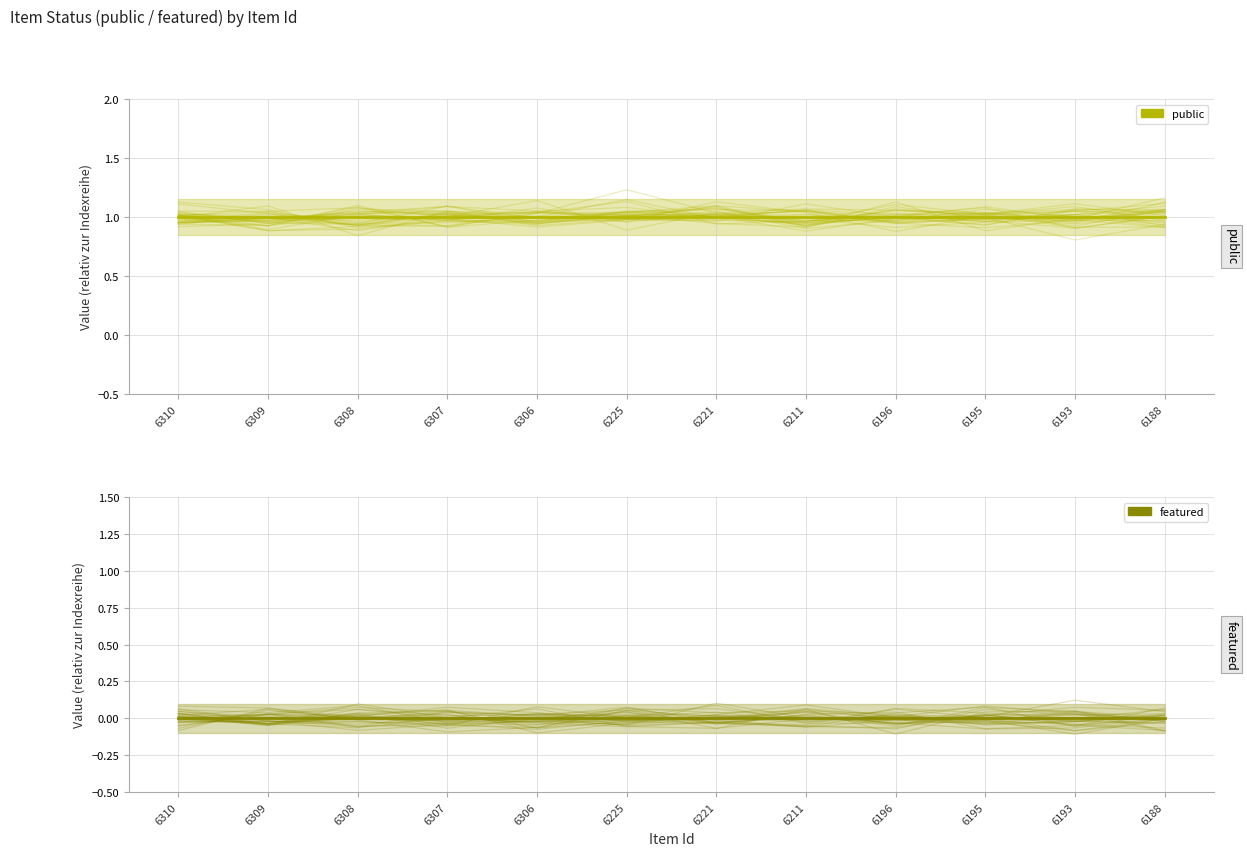

True or false: featured and public intersect in this chart.

False